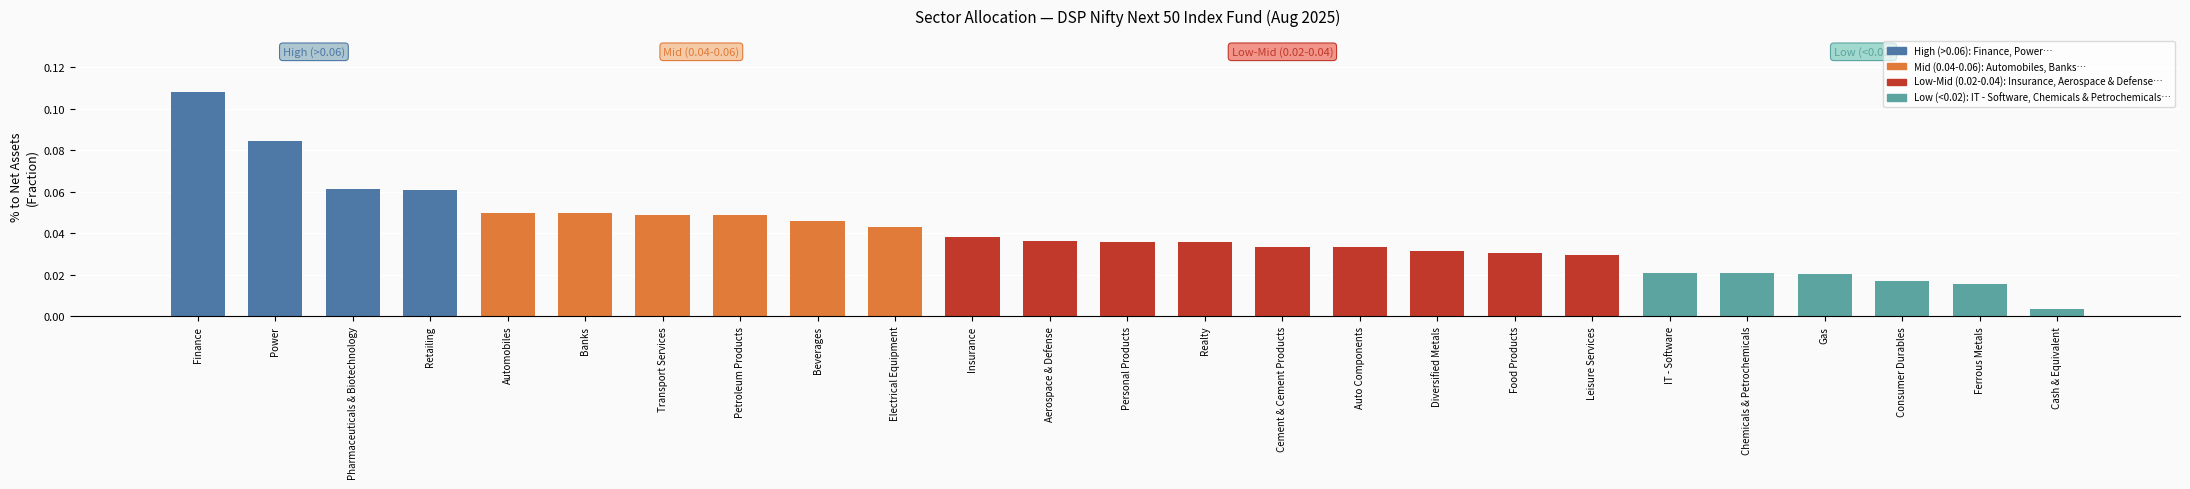

What position from the right is Retailing?

22